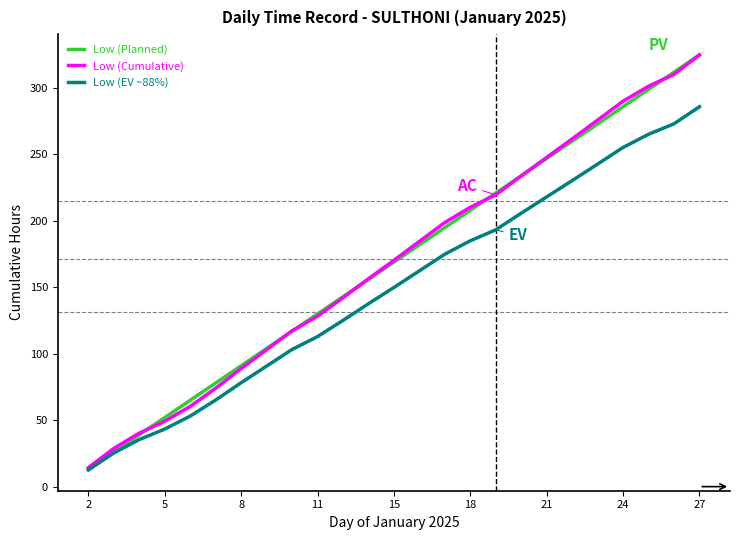

What is the average value of the Low (Planned) series?

168.9